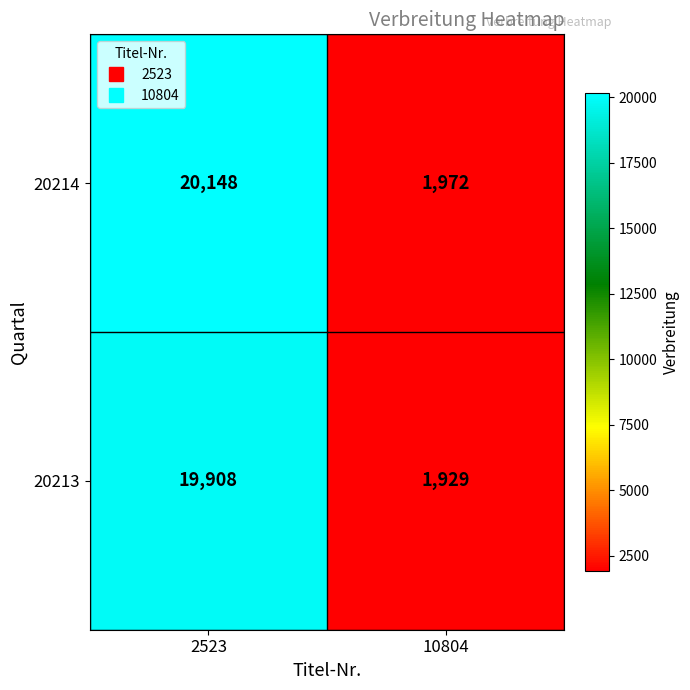

Which series changed the most between 2523 and 10804?

20214